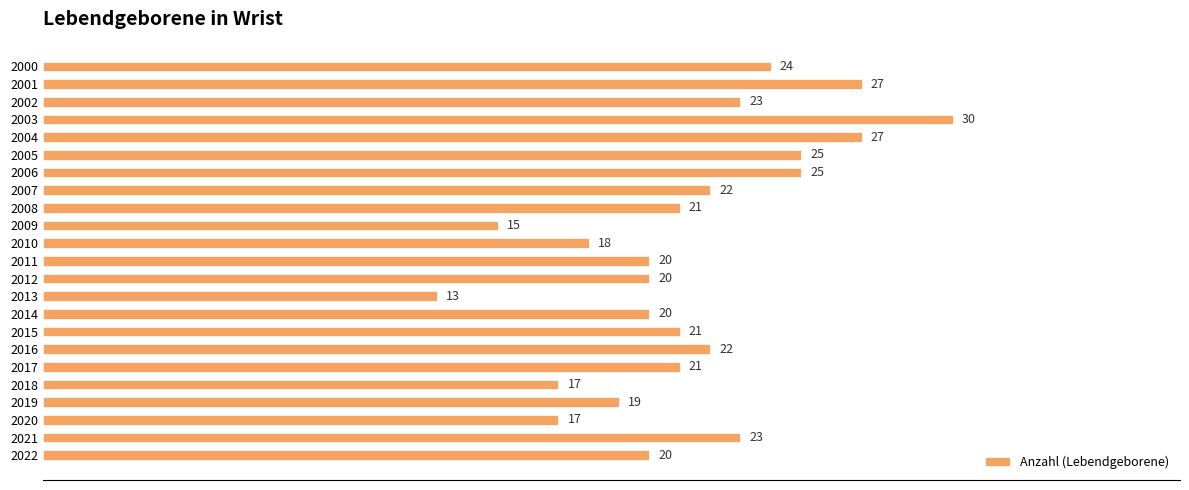

Are the bars grouped side by side (vs. stacked)?

No